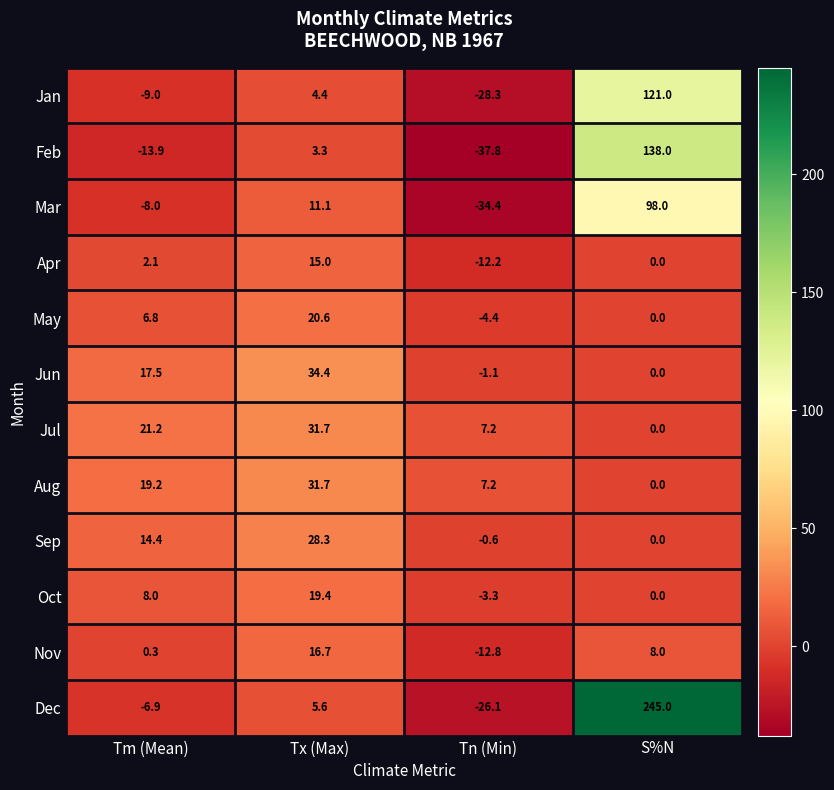

What is the difference between the maximum and minimum values in the Feb series?

175.8